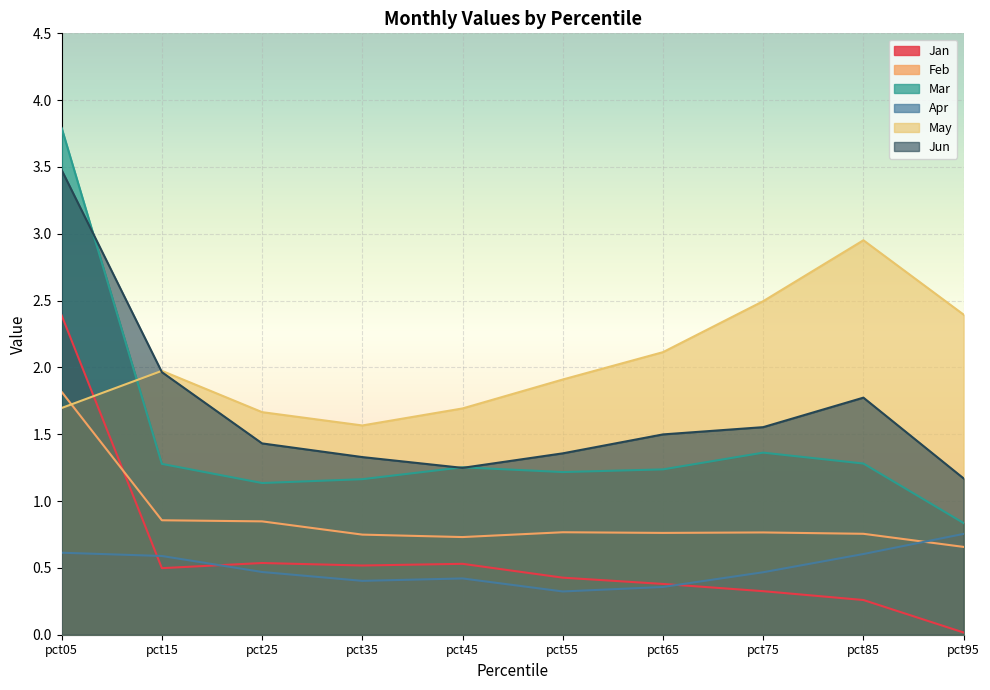

Rank the series at pct95 from lowest to highest value.

Jan, Feb, Apr, Mar, Jun, May